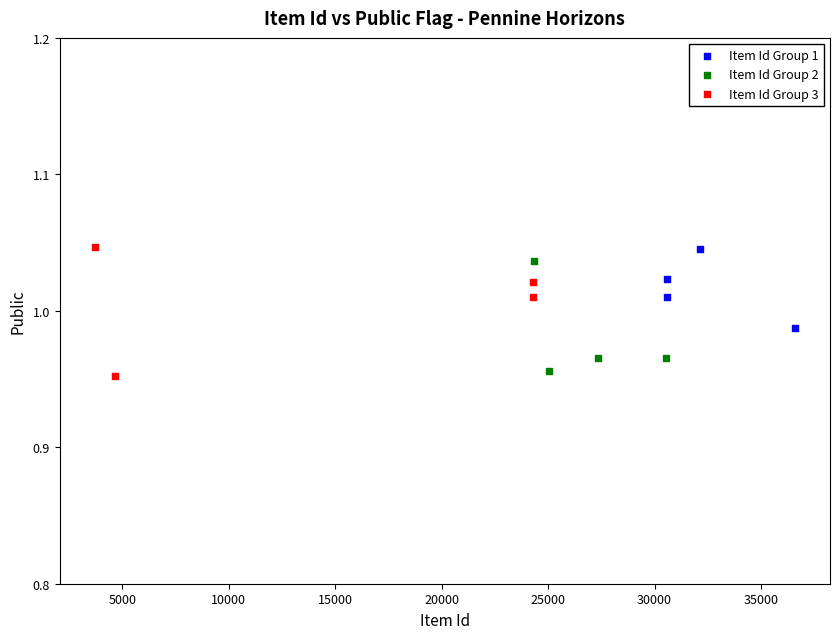

Which series has the largest Y range (max minus min)?

Item Id Group 3